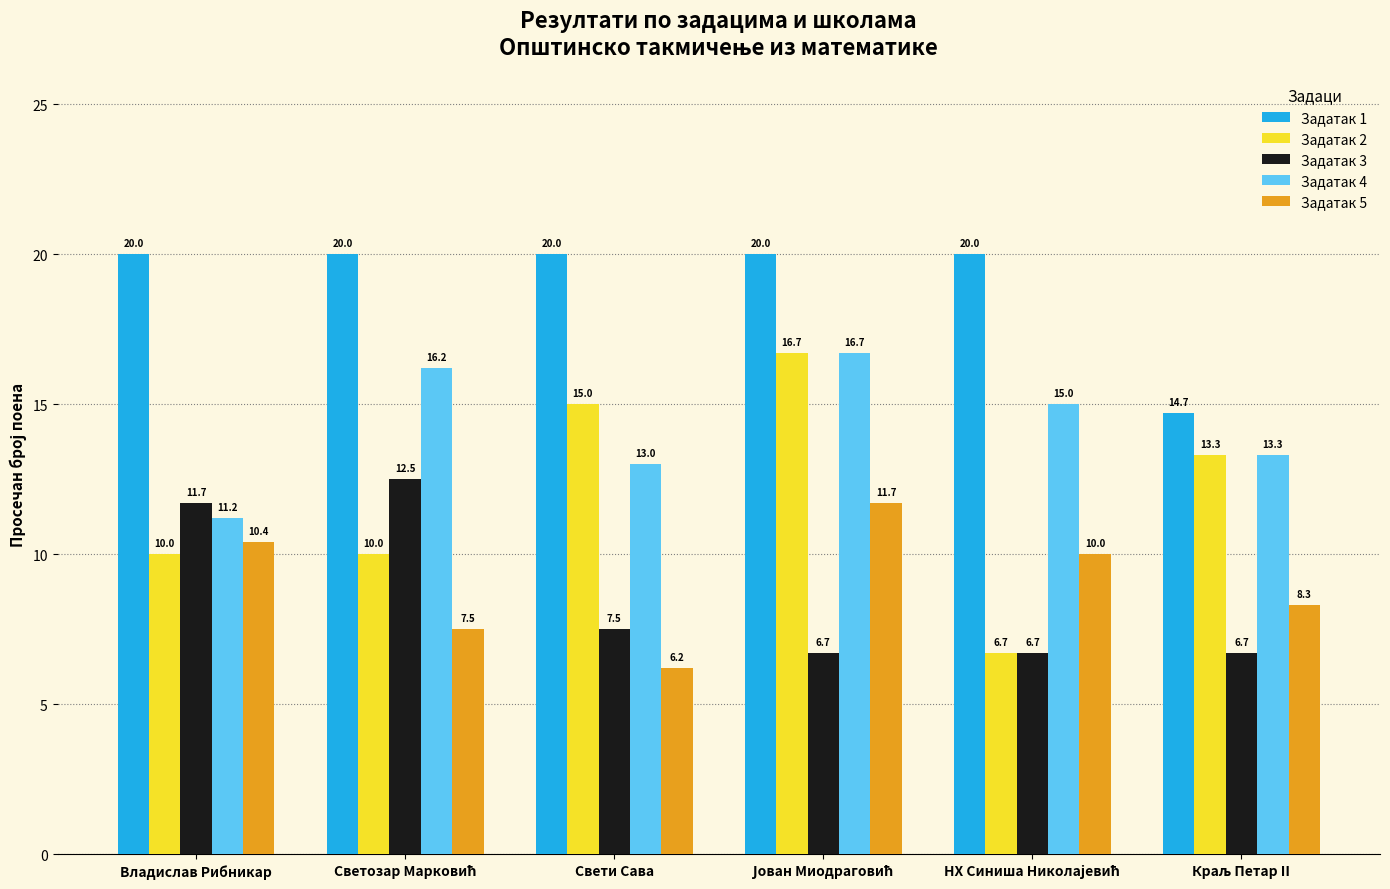

What are all the series names shown in the legend?

Задатак 1, Задатак 2, Задатак 3, Задатак 4, Задатак 5